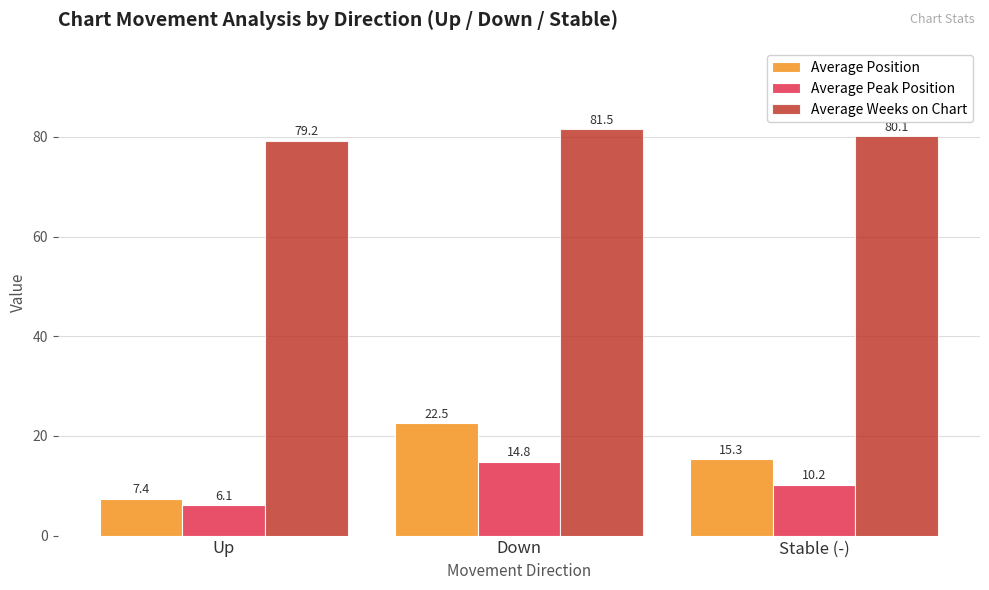

Which series has the largest total across all categories?

Average Weeks on Chart